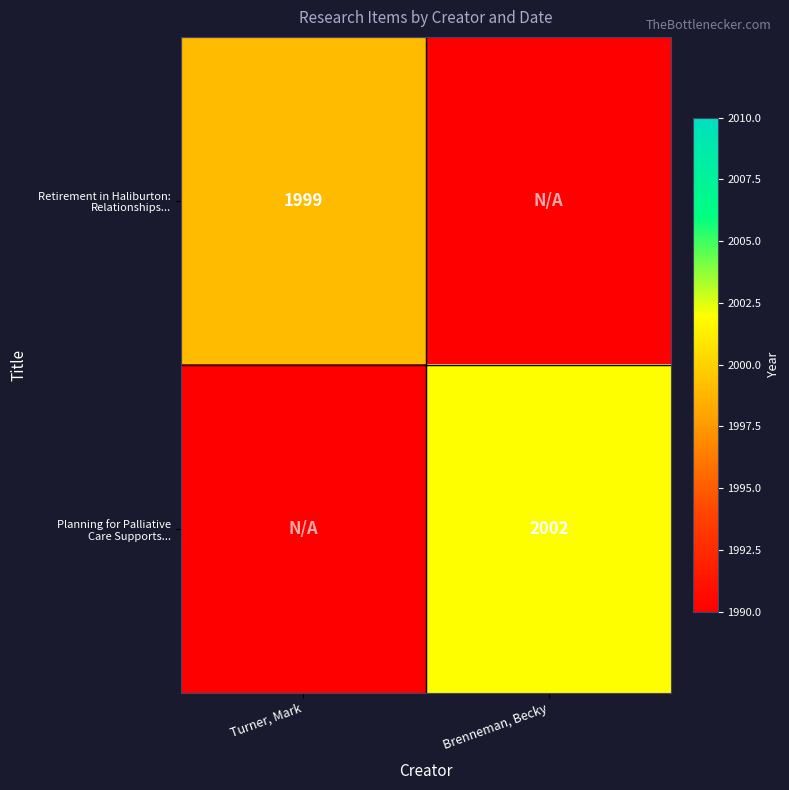

Rank the series at Turner, Mark from highest to lowest value.

Retirement in Haliburton: Relationships..., Planning for Palliative Care Supports...